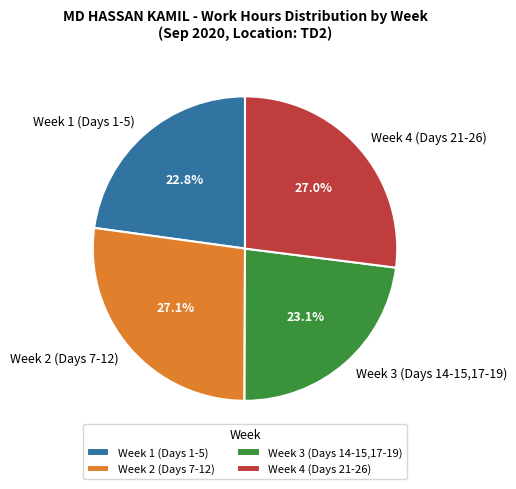

Approximately how many times larger is the value at Week 2 (Days 7-12) compared to Week 1 (Days 1-5)?

1.2